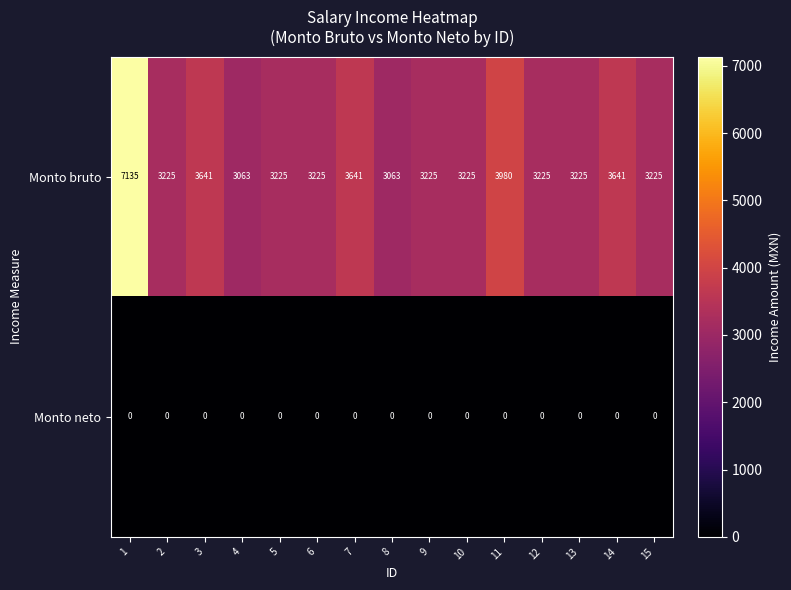

Reading right to left, list all the values displayed in this chart.

Monto bruto: 15=3225	14=3641	13=3225	12=3225	11=3980	10=3225	9=3225	8=3063	7=3641	6=3225	5=3225	4=3063	3=3641	2=3225	1=7135
Monto neto: 15=0	14=0	13=0	12=0	11=0	10=0	9=0	8=0	7=0	6=0	5=0	4=0	3=0	2=0	1=0